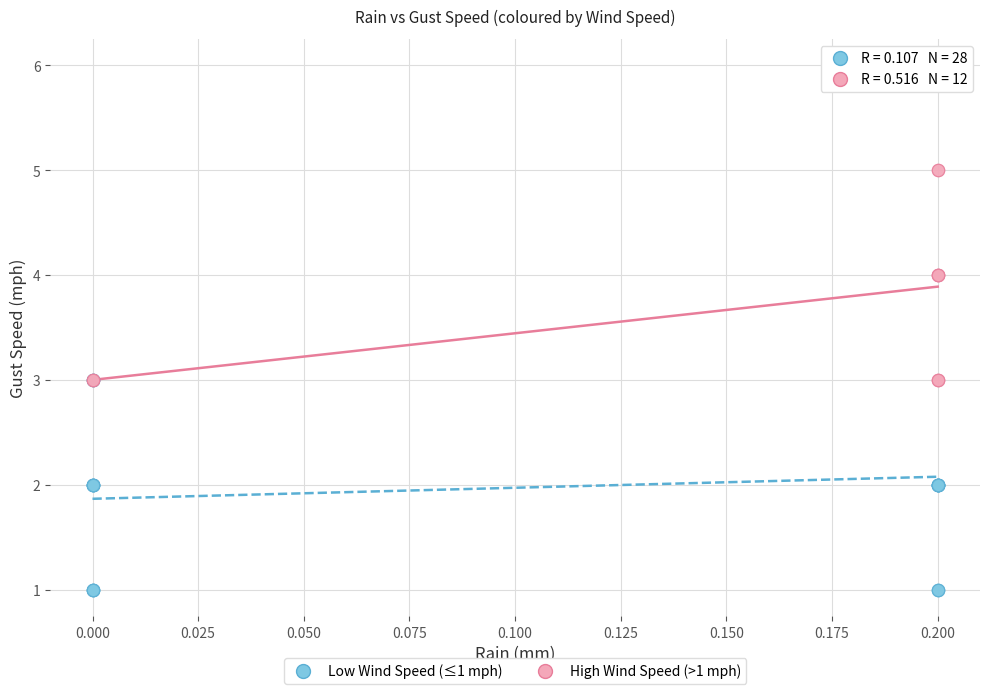

What are all the series names shown in the legend?

Low Wind Speed (≤1 mph), High Wind Speed (>1 mph)